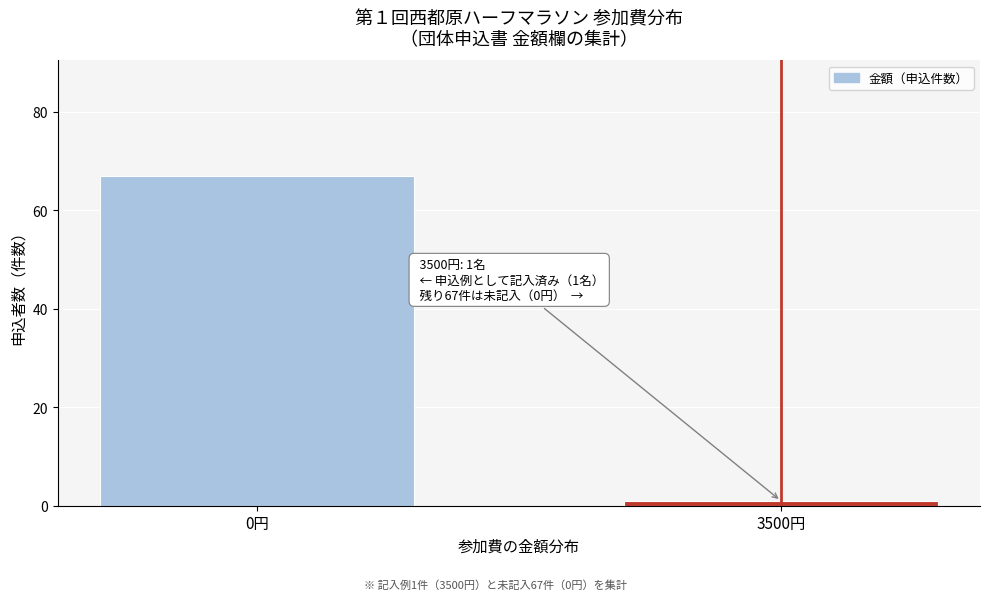

Reading right to left, list all the values displayed in this chart.

3500円=1	0円=67